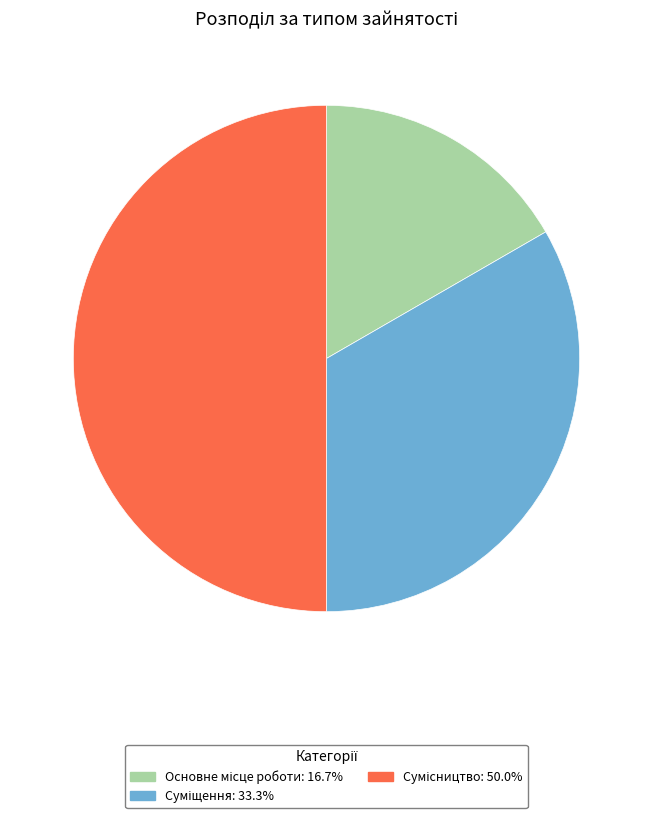

Count the number of slices in the pie.

3